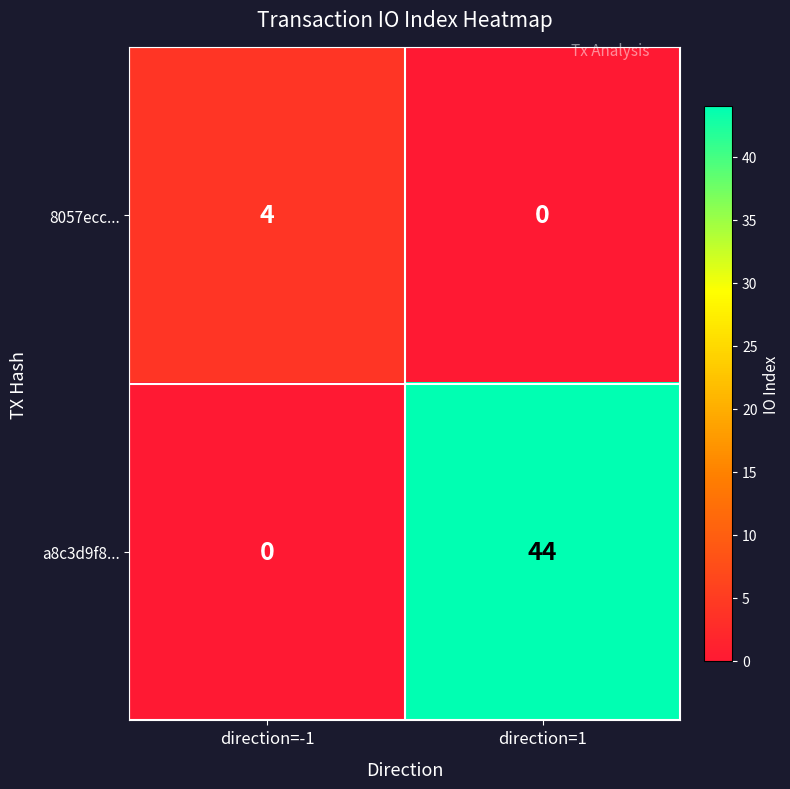

List the series in order of their overall mean, lowest first.

8057ecc..., a8c3d9f8...